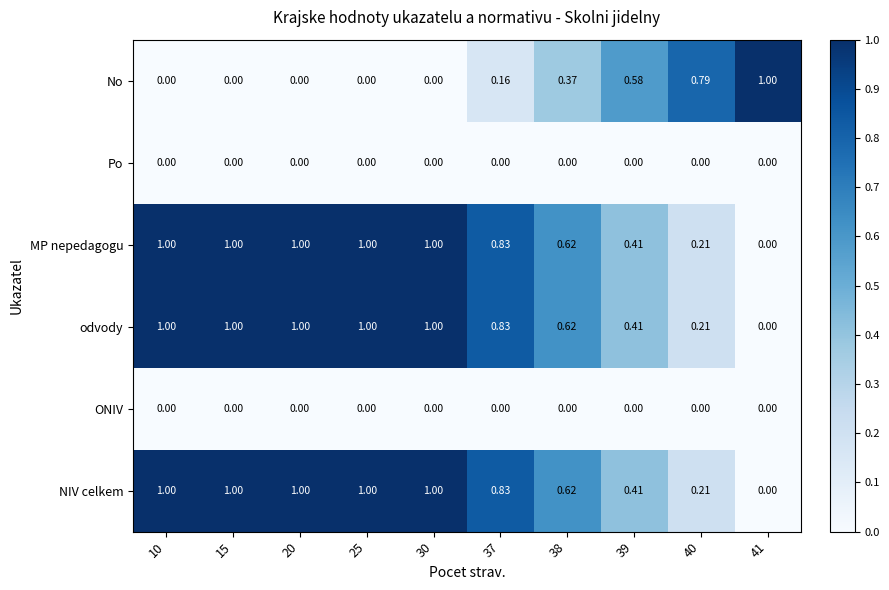

What is the total value across all series at 30?

3.0